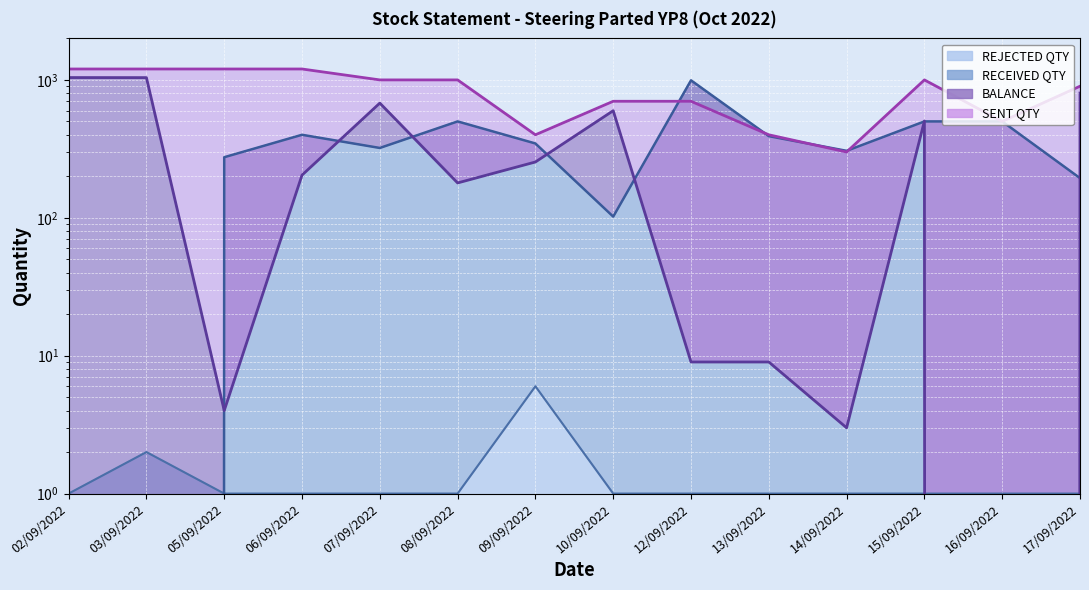

What position from the right is 03/09/2022?

13